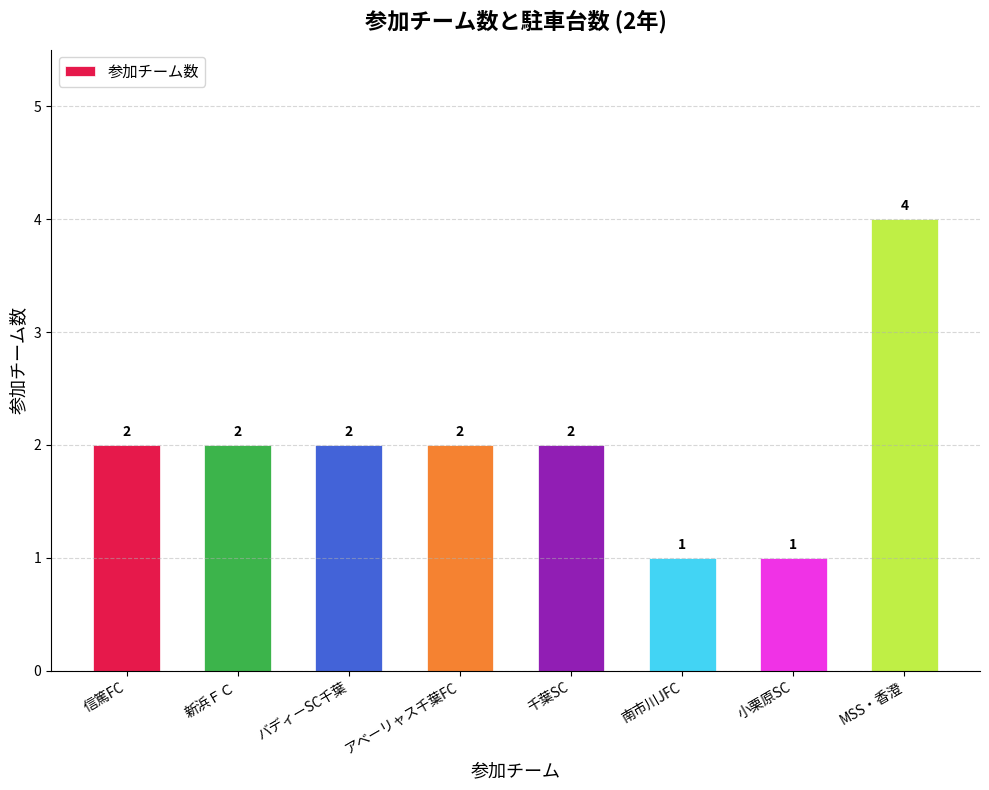

Are the bars horizontal?

No